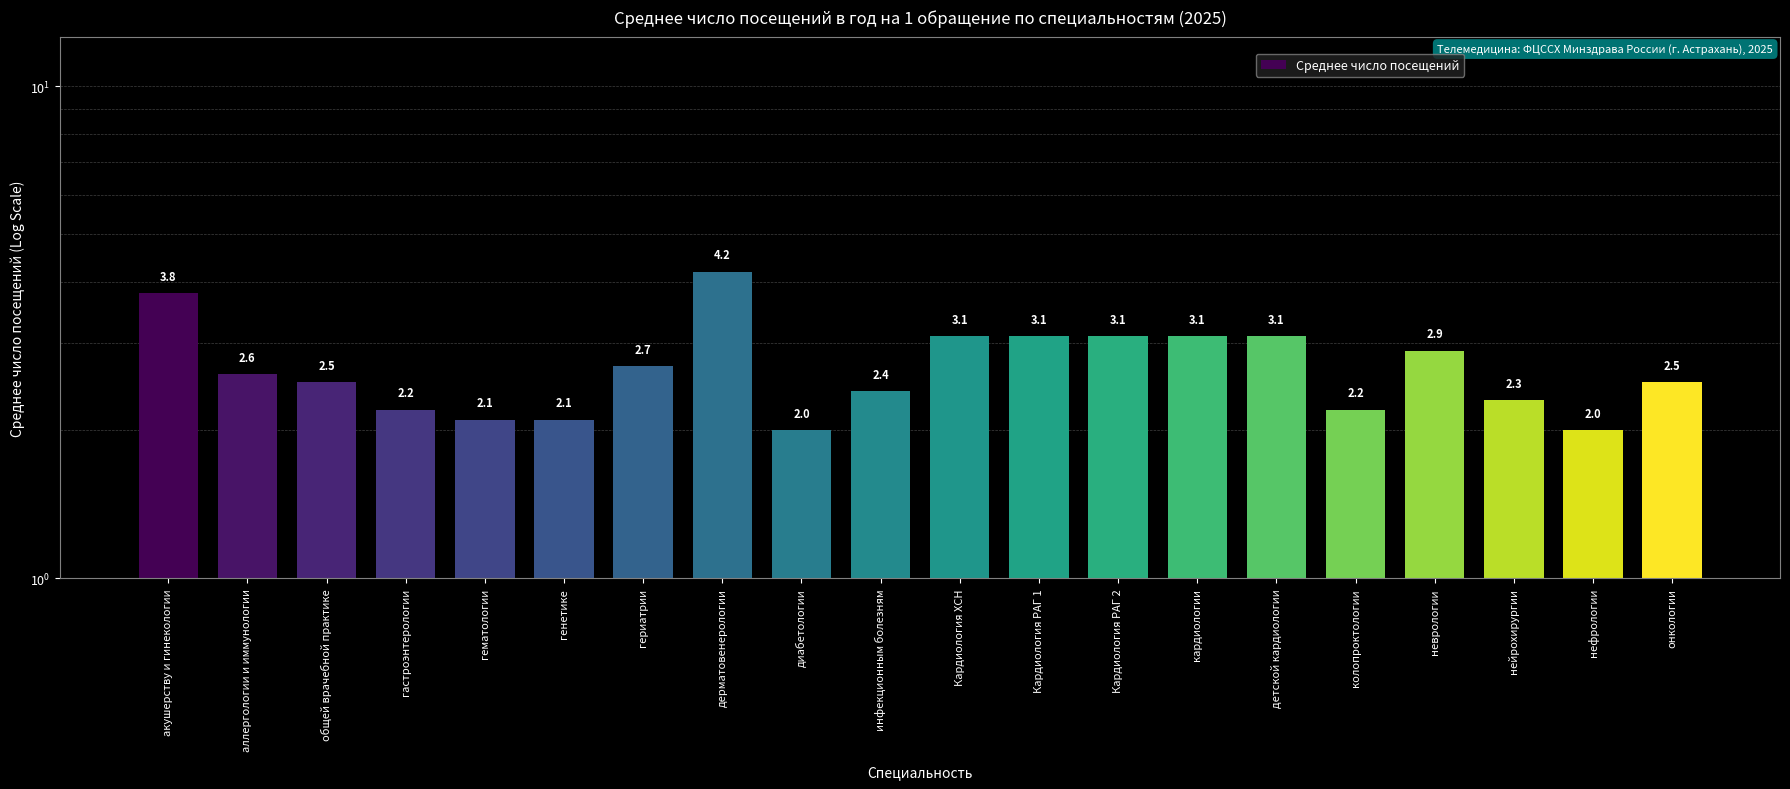

What is the maximum value shown in the chart?

4.2